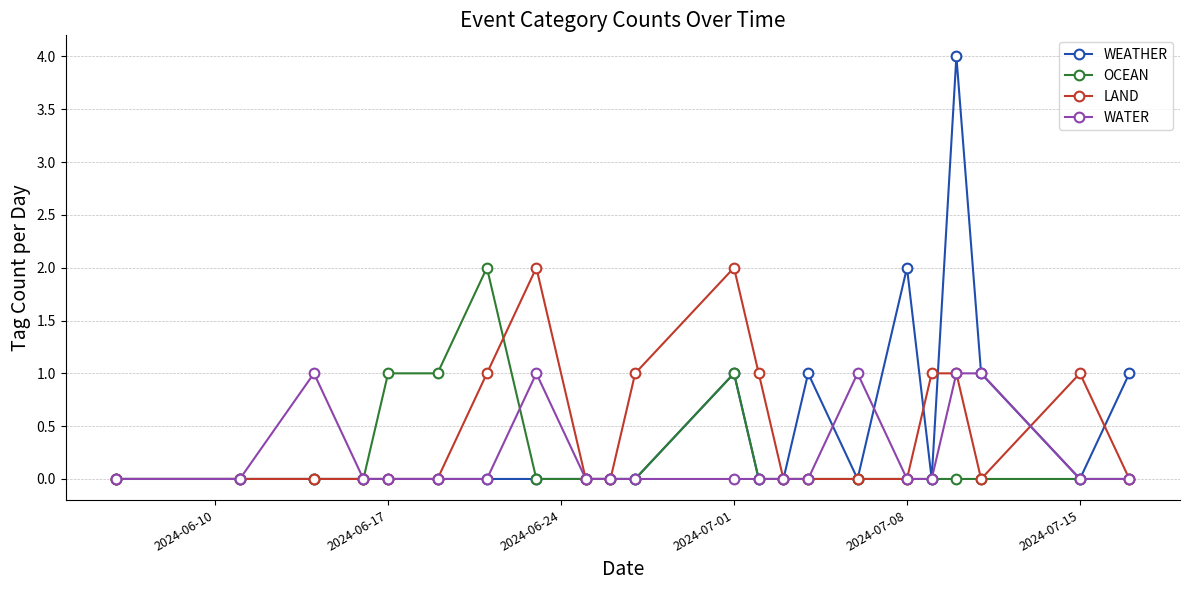

Count the number of categories in the chart.

22